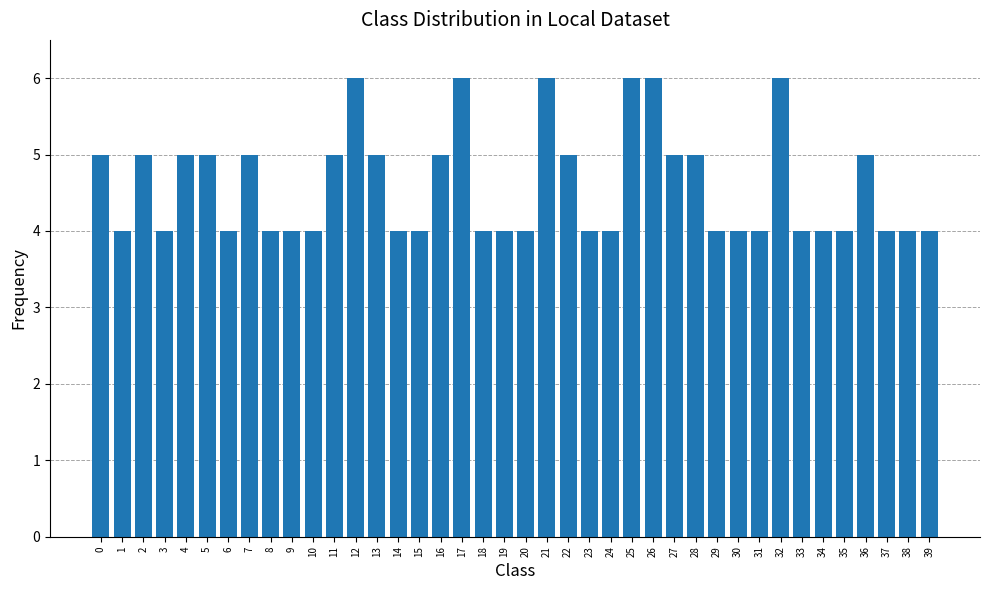

The chart shows a value of 9 at 21. True or false?

False